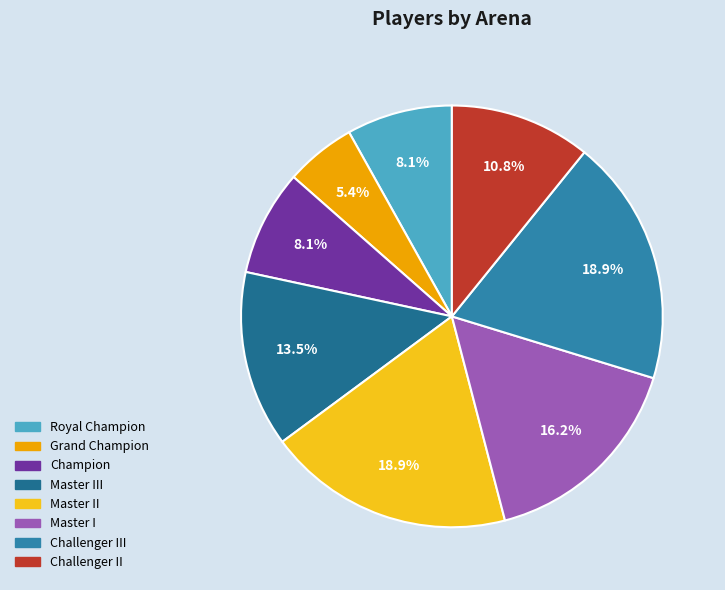

Rank the categories by value from highest to lowest.

Master II, Challenger III, Master I, Master III, Challenger II, Royal Champion, Champion, Grand Champion